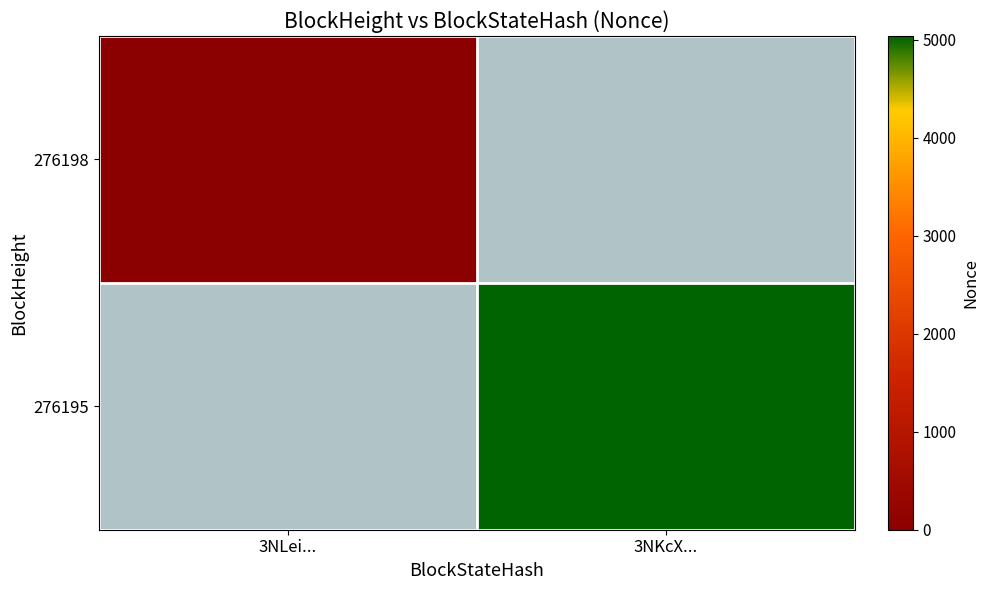

Which category has the highest value across all series?

3NKcX...